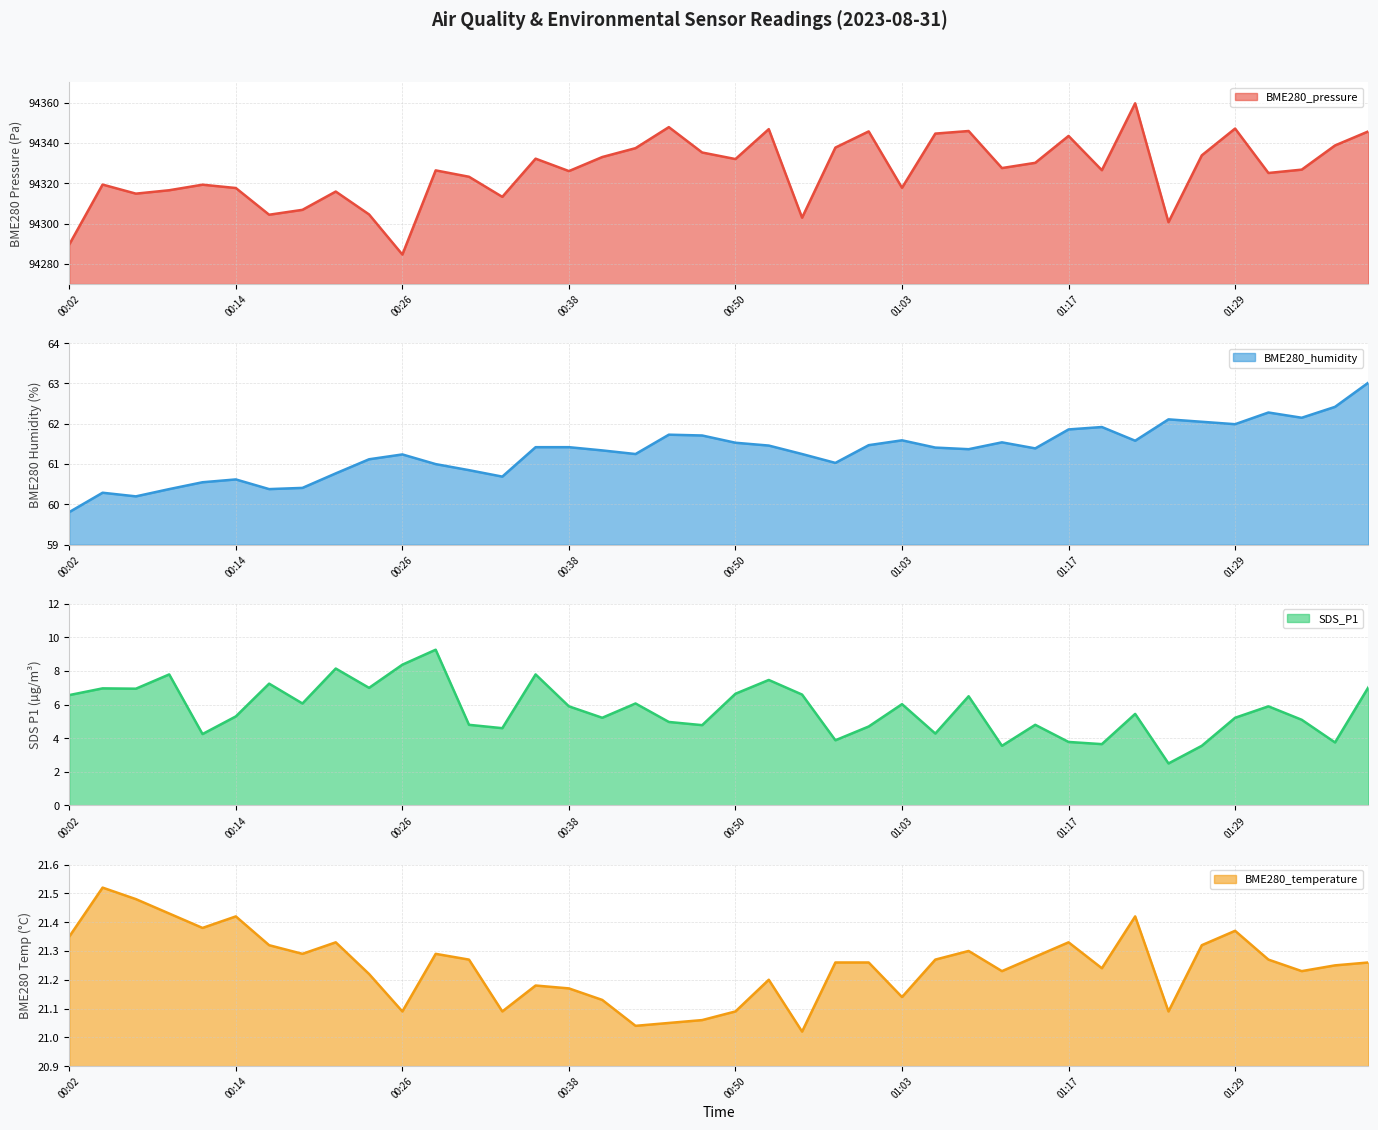

What is the value of the BME280_pressure point at the 8th from the left?

94306.8